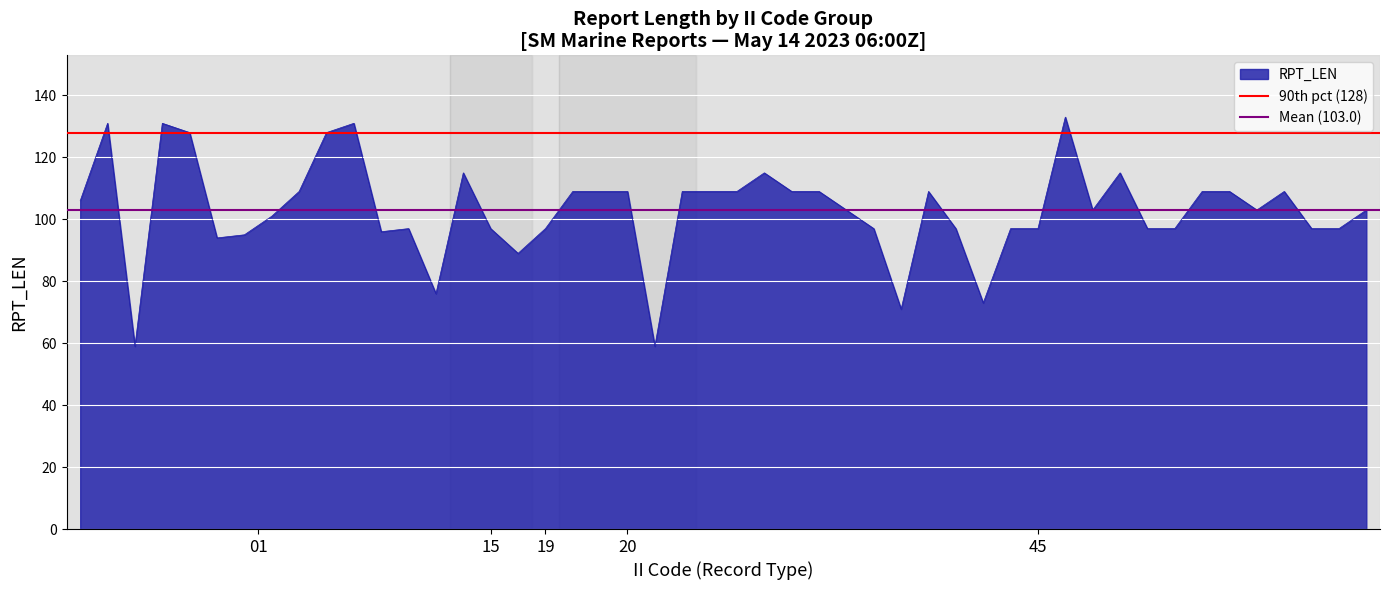

What is the minimum value for RPT_LEN?

59